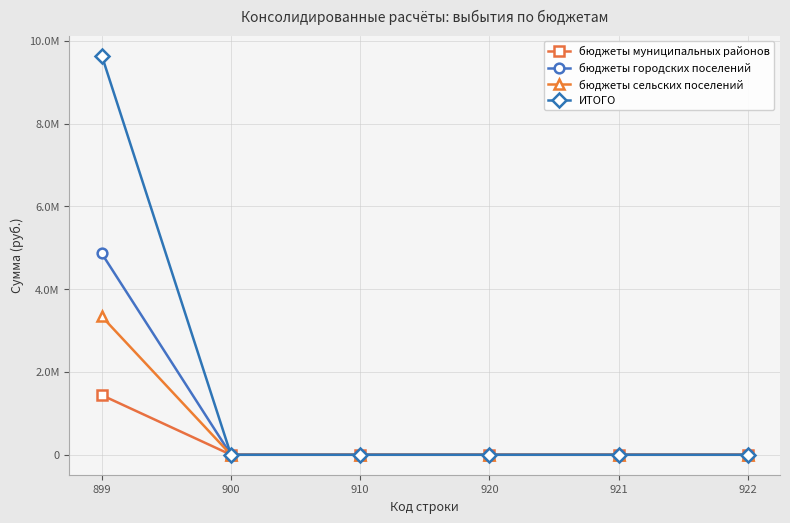

True or false: бюджеты городских поселений has more than 1 points higher than both neighbors.

False